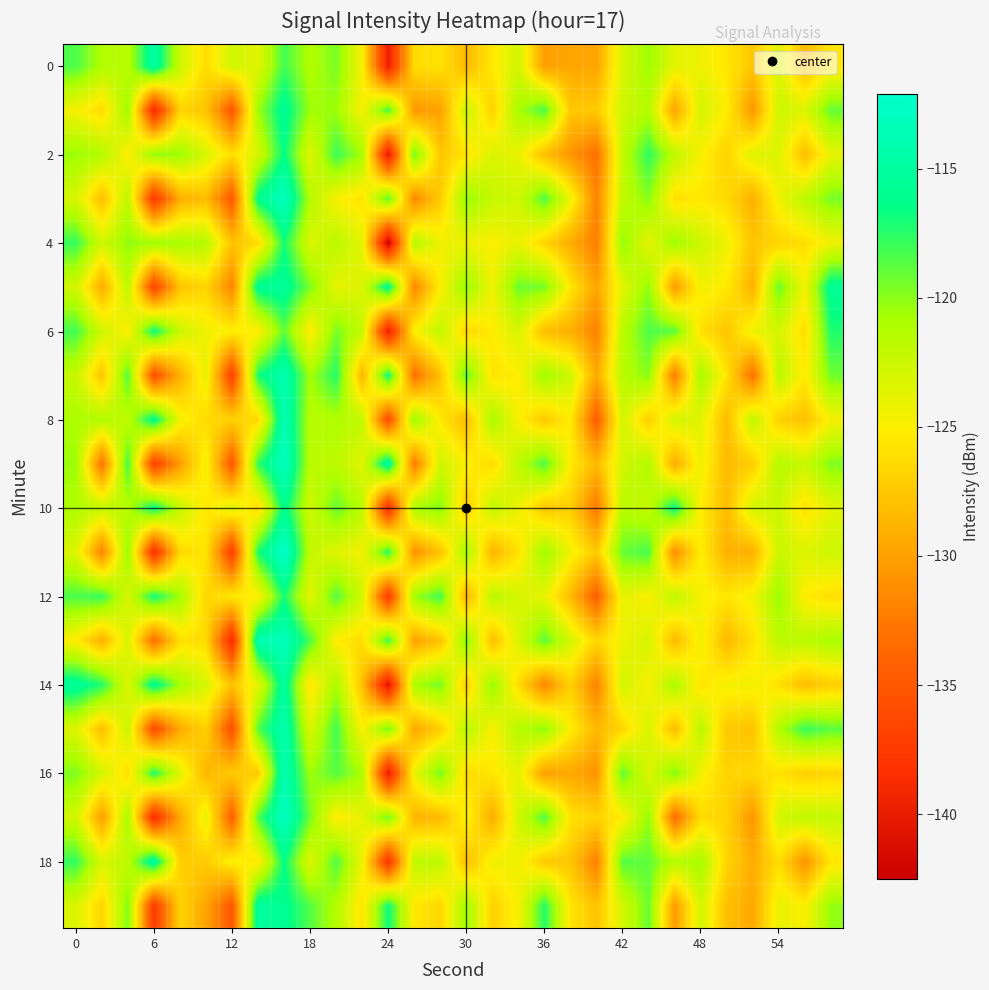

How many distinct data groups are displayed?

20